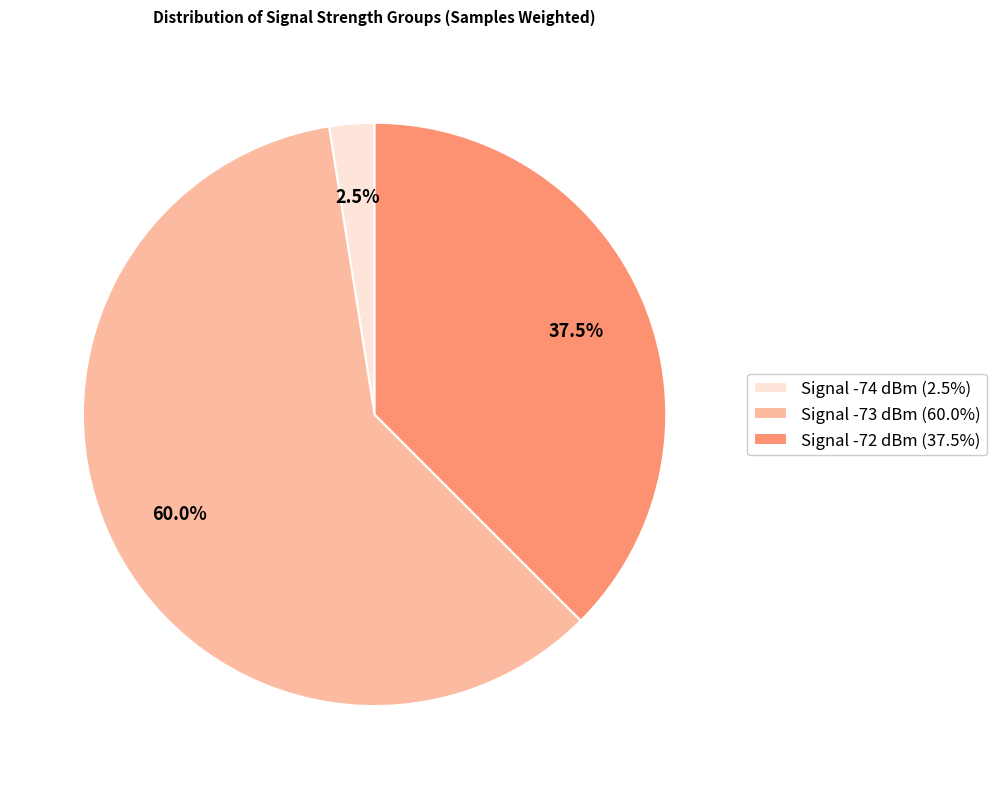

How much of the chart is everything except Signal -72 dBm (37.5%)?

62.5%